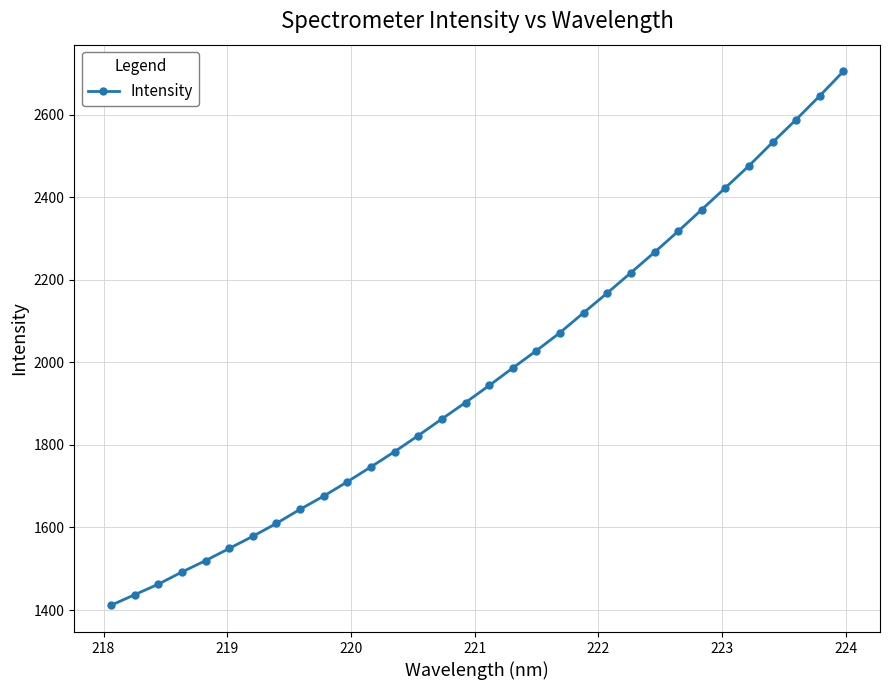

Reading left to right, extract all data points from this chart.

1411.4	1437.0	1462.5	1492.0	1519.7	1549.1	1578.5	1609.9	1644.0	1676.0	1710.7	1746.9	1783.6	1822.6	1862.9	1902.6	1943.8	1986.3	2028.2	2071.9	2120.1	2167.8	2217.0	2266.4	2317.2	2369.7	2422.5	2475.8	2532.6	2587.8	2645.3	2704.5